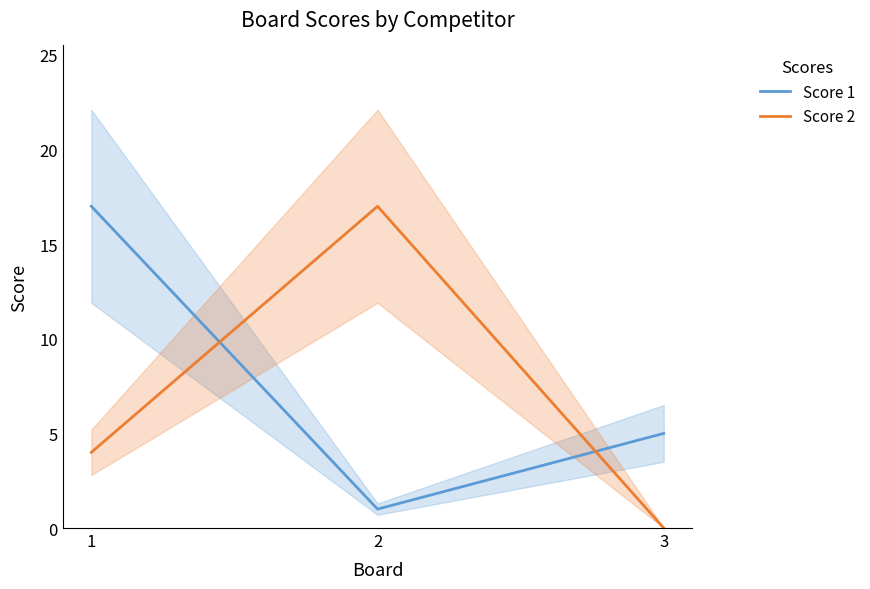

List the series in order of their peak value, lowest first.

Score 1, Score 2